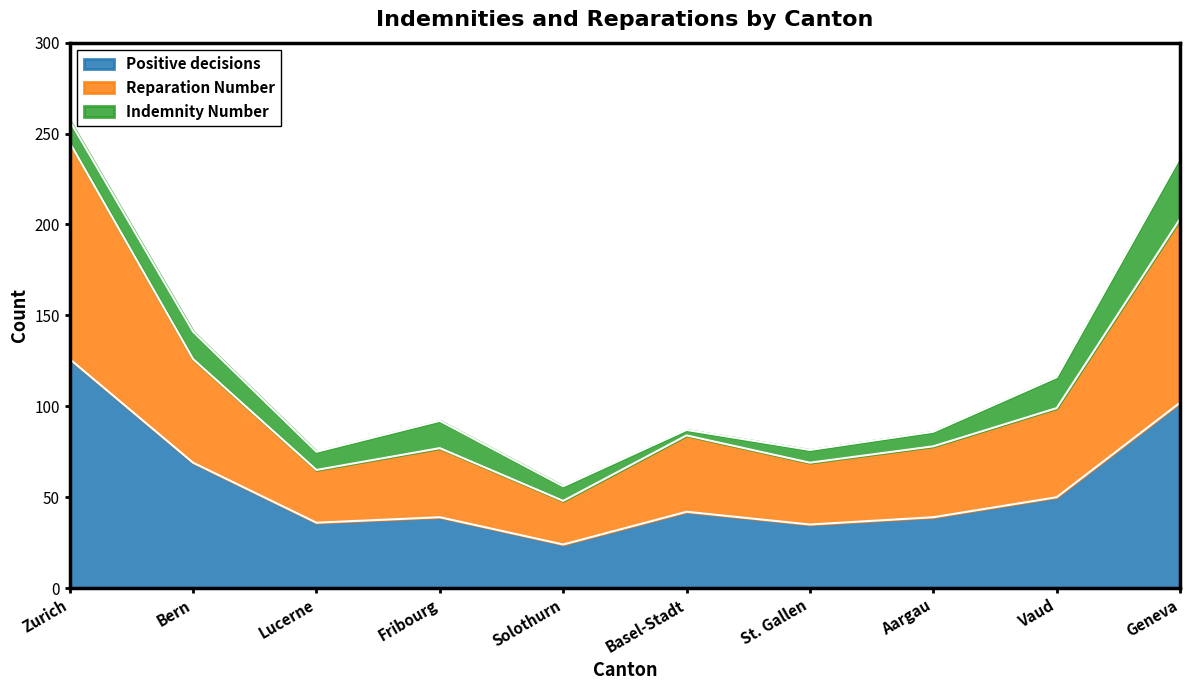

What is the label of the 10th point from the right?

Zurich